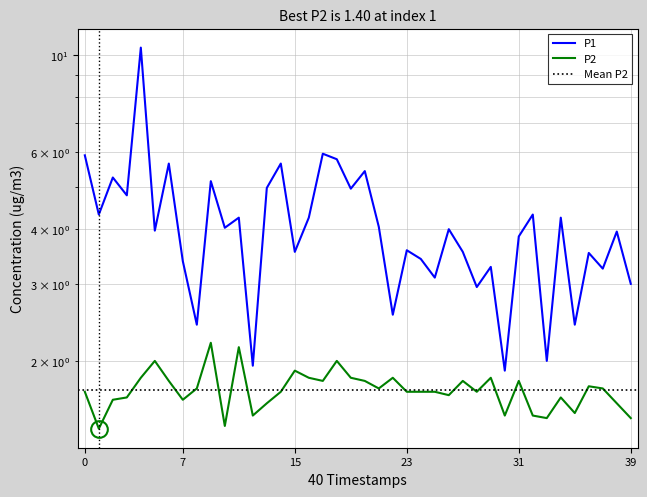

What is the difference between the maximum and second lowest values in the P1 series?

8.5